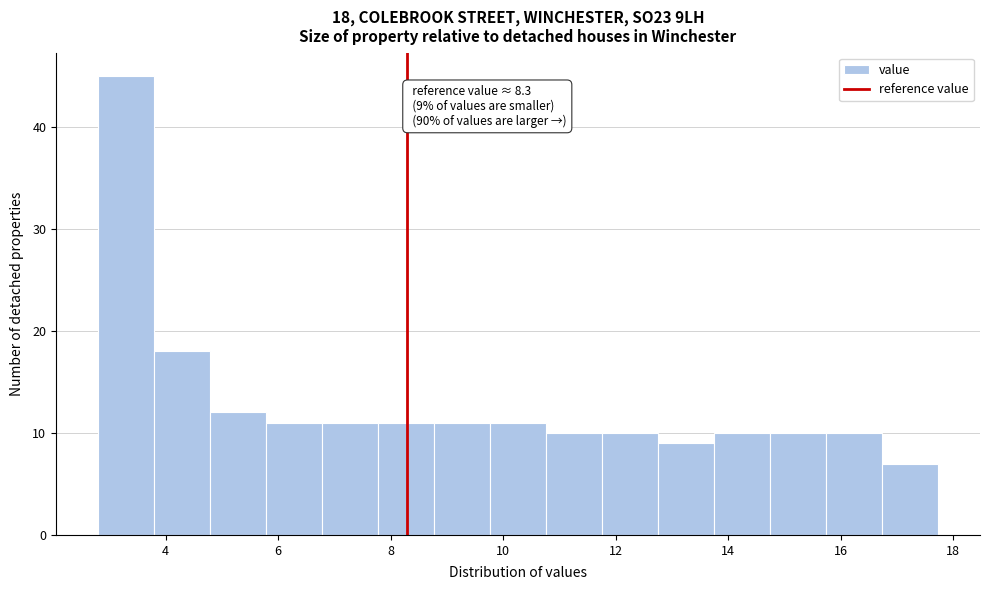

Which range on the x-axis has the tallest bar?

2.8 to 3.8